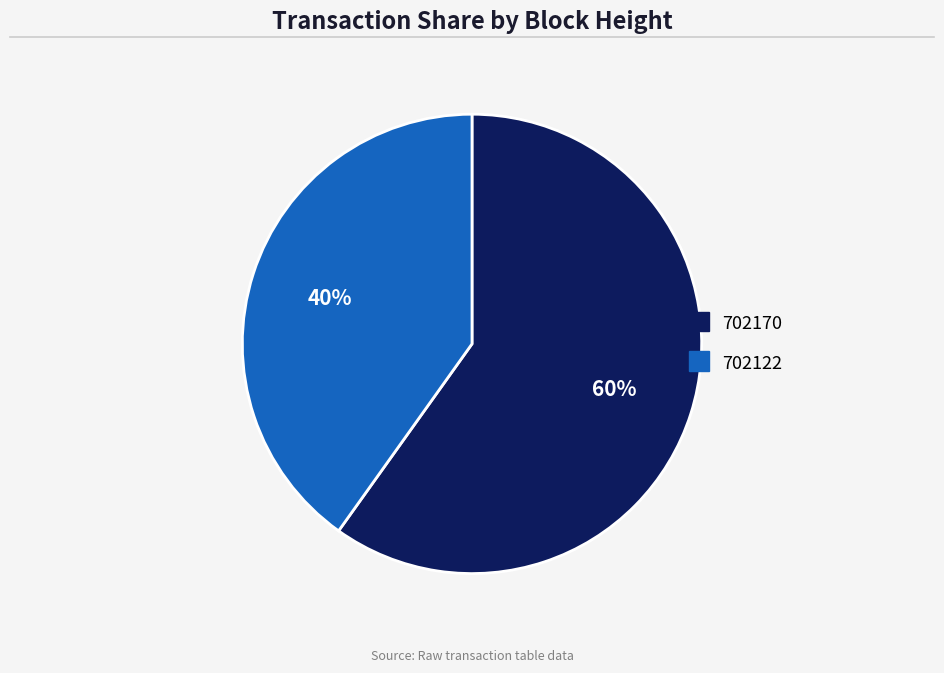

Does 702122 account for over 50% of the chart?

No